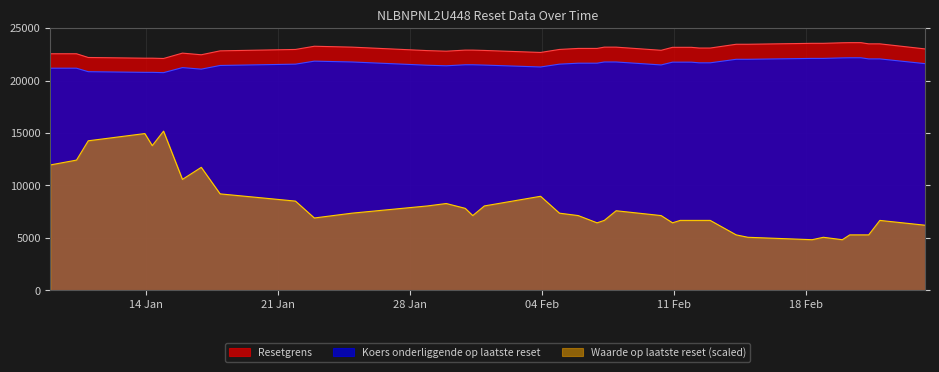

True or false: Resetgrens and Koers onderliggende op laatste reset cross at least once.

False